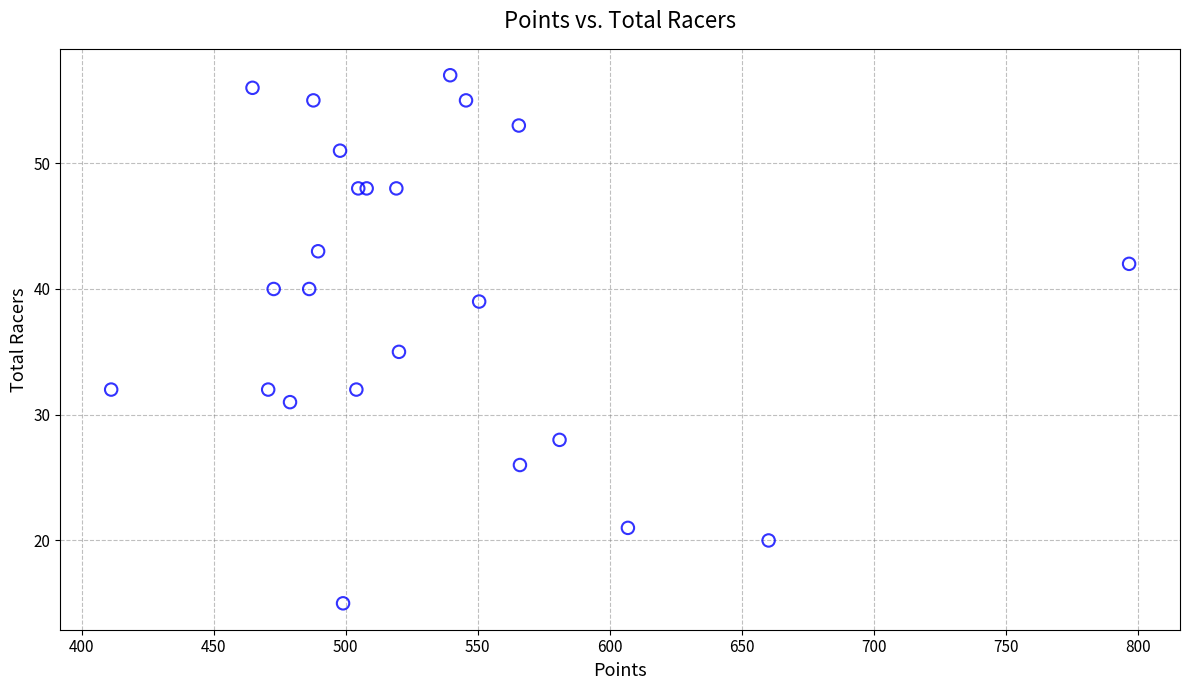

What Y value in the scatter plot is closest to 36?

35